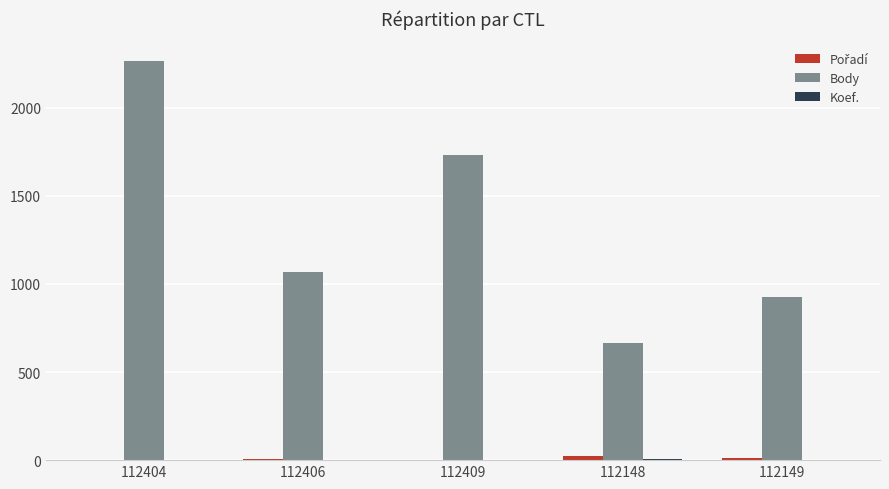

Which category has the highest value across all series?

112404